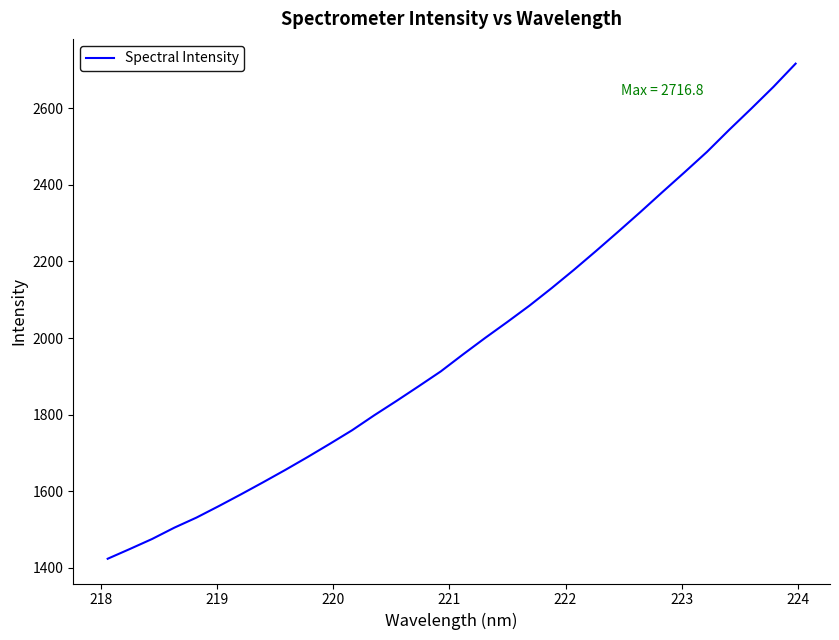

What is the difference between the maximum and minimum values?

1293.6